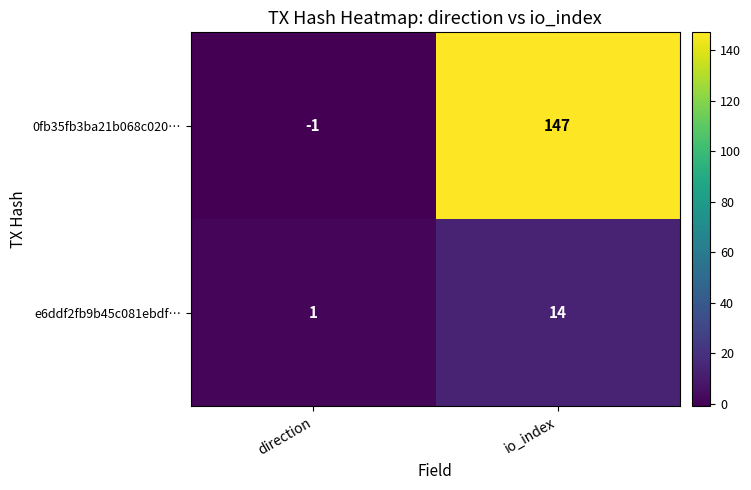

What is the difference between the maximum and minimum values in the e6ddf2fb9b45c081ebdf… series?

13